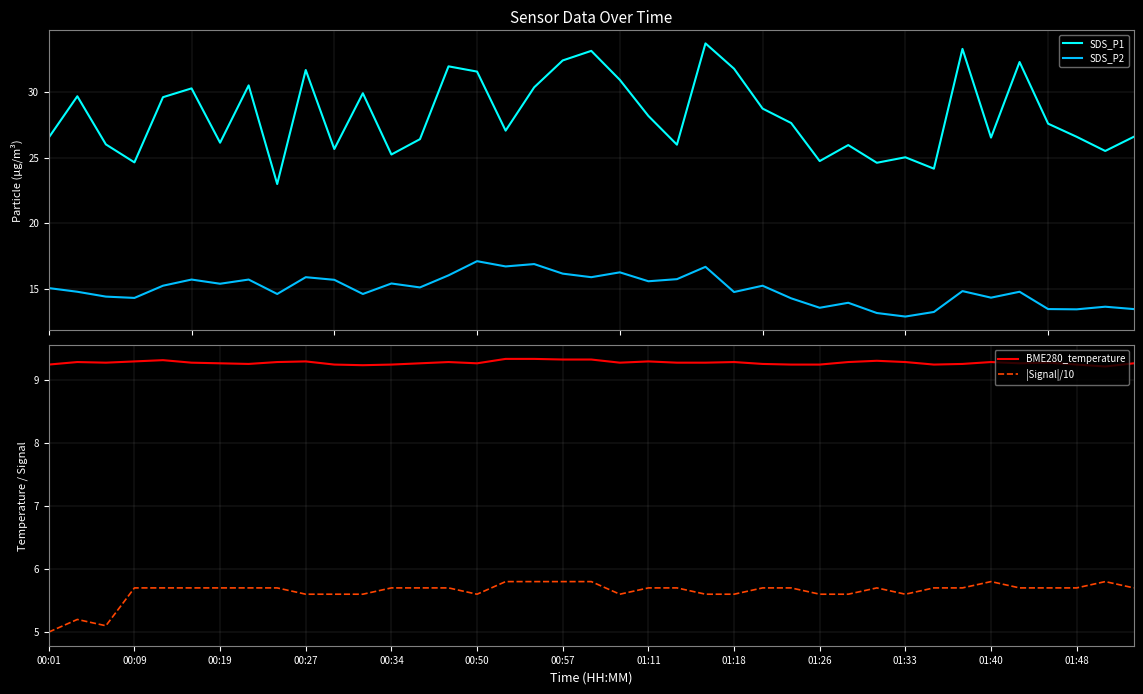

Does the chart have visible grid lines?

Yes